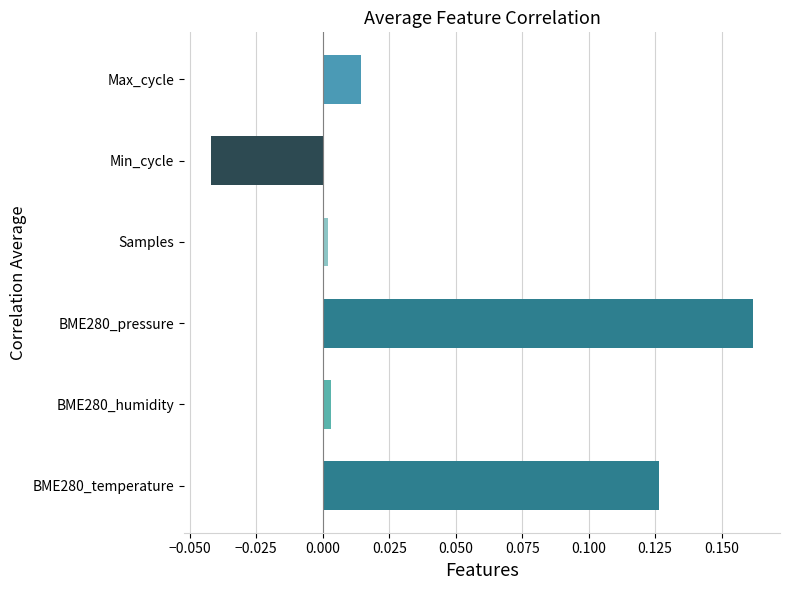

The chart shows a value of -0.0 at Min_cycle. True or false?

True